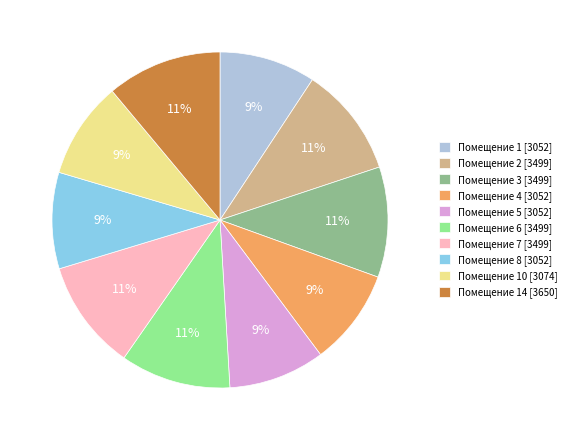

What is the ratio of the value at Помещение 7 [3499] to the value at Помещение 6 [3499]?

1.0